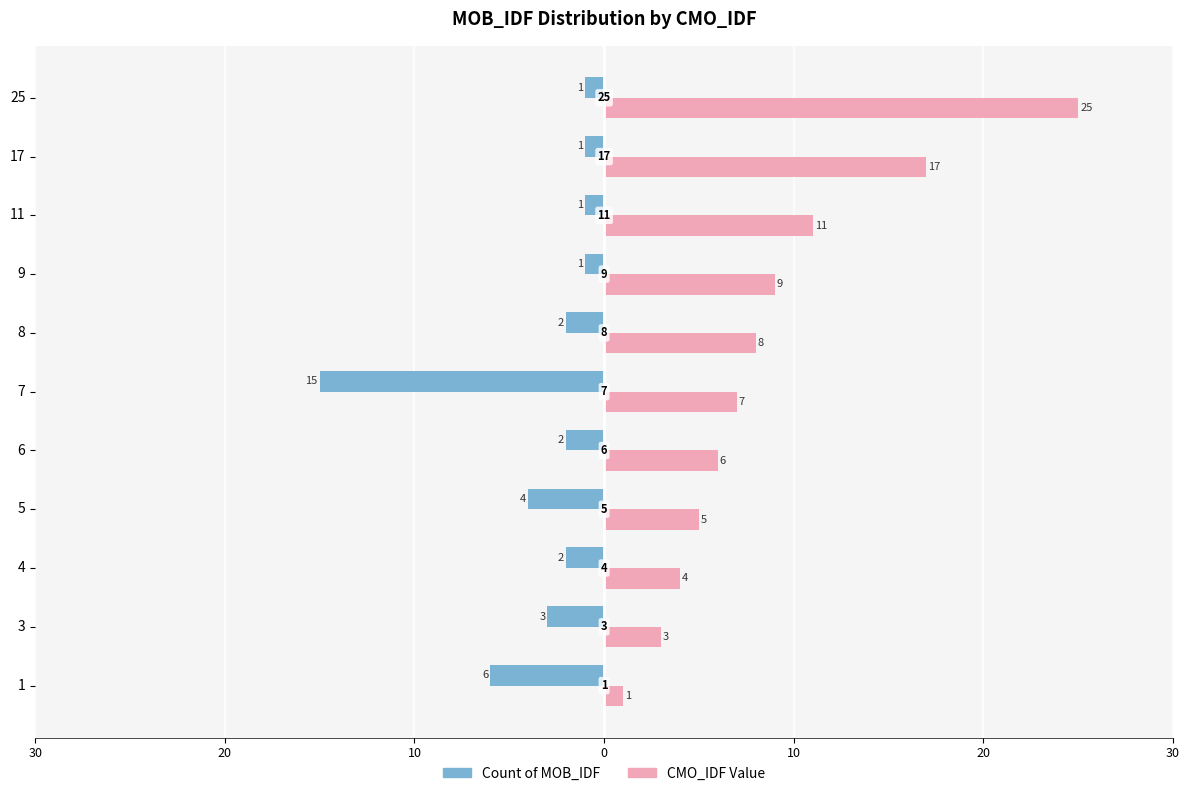

Rank the series at 17 from highest to lowest value.

CMO_IDF Value, Count of MOB_IDF